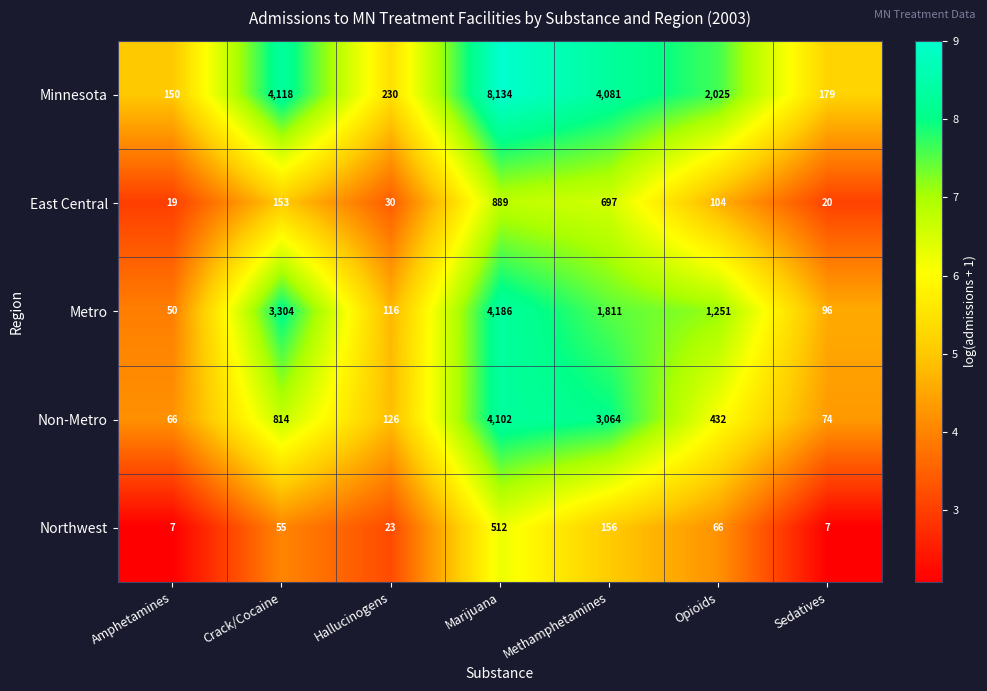

Which series has the widest spread of values?

Minnesota